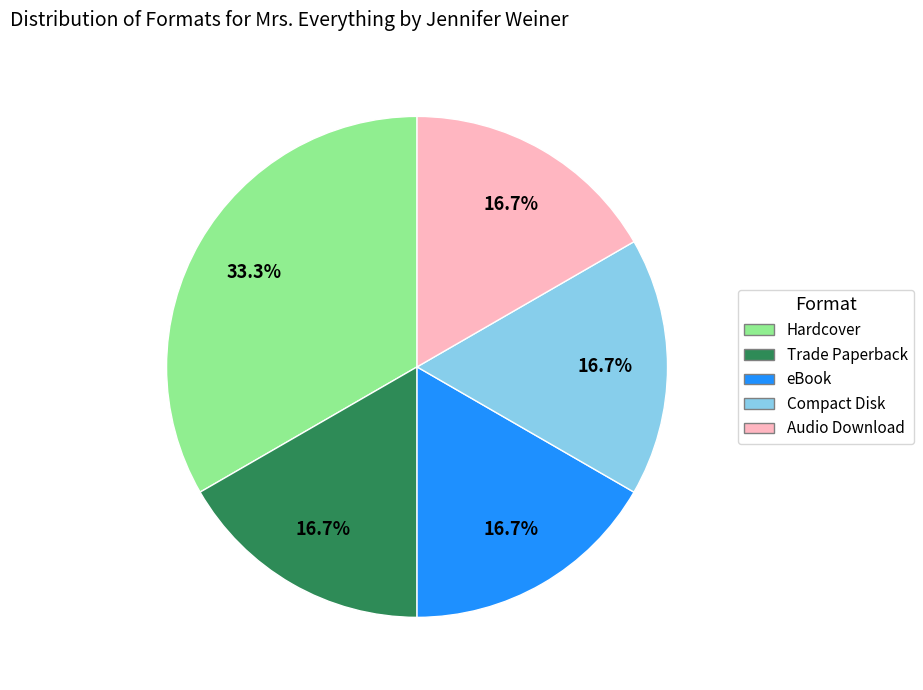

How many segments does this pie chart have?

5